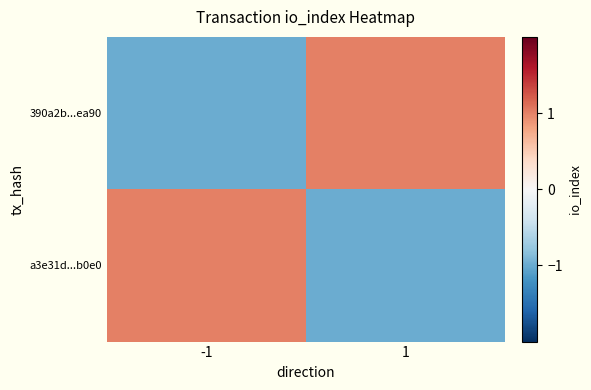

Reading right to left, transcribe all the data shown in this chart.

390a2b...ea90: 1=1	-1=-1
a3e31d...b0e0: 1=-1	-1=1